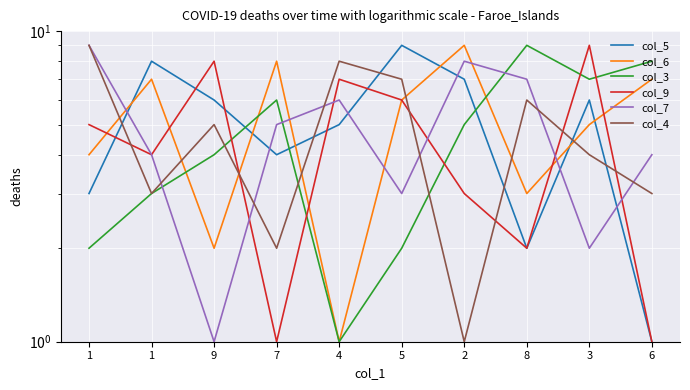

Rank the series by their average value, from highest to lowest.

col_6, col_5, col_7, col_4, col_3, col_9